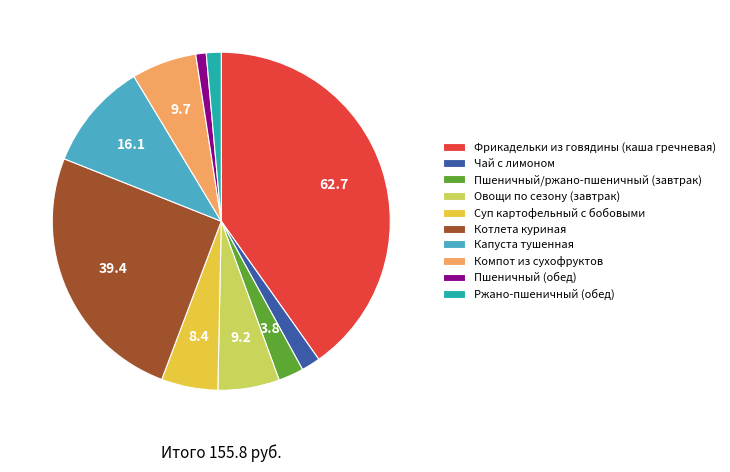

Is there any slice that represents more than half of the pie?

No